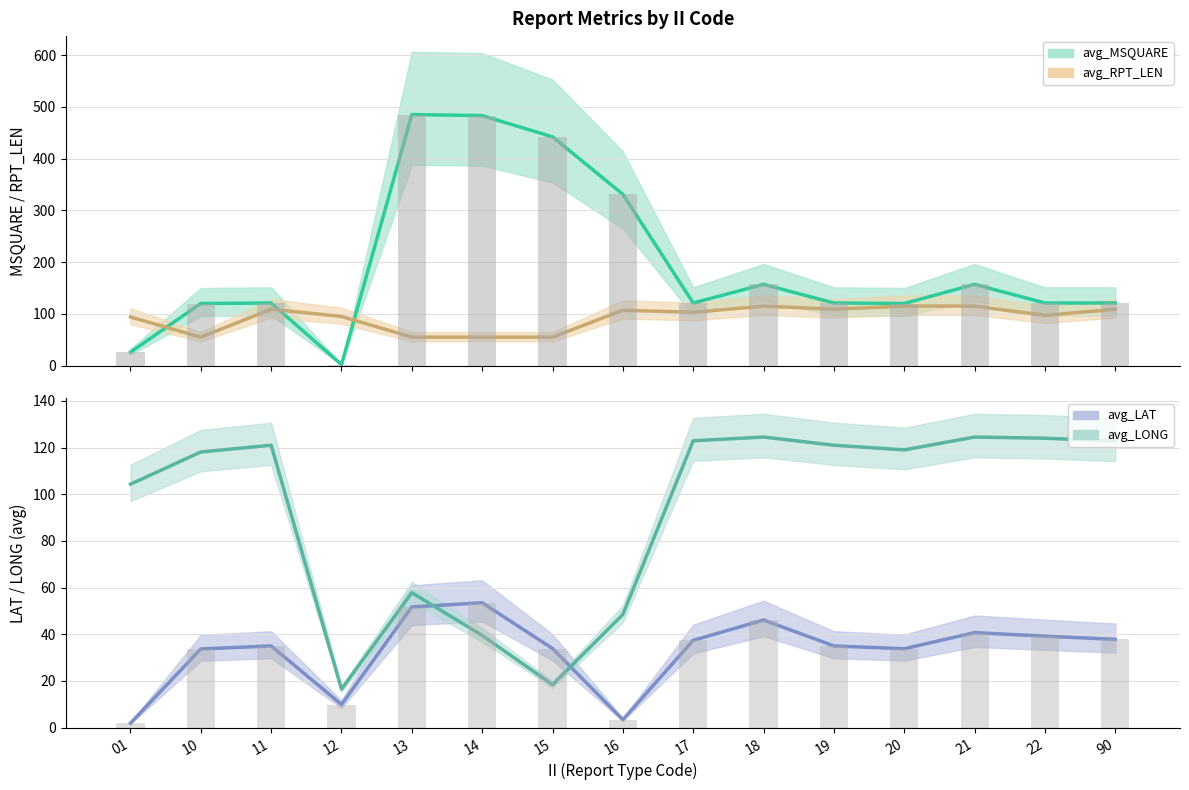

At which category is the sum across all series the highest?

13